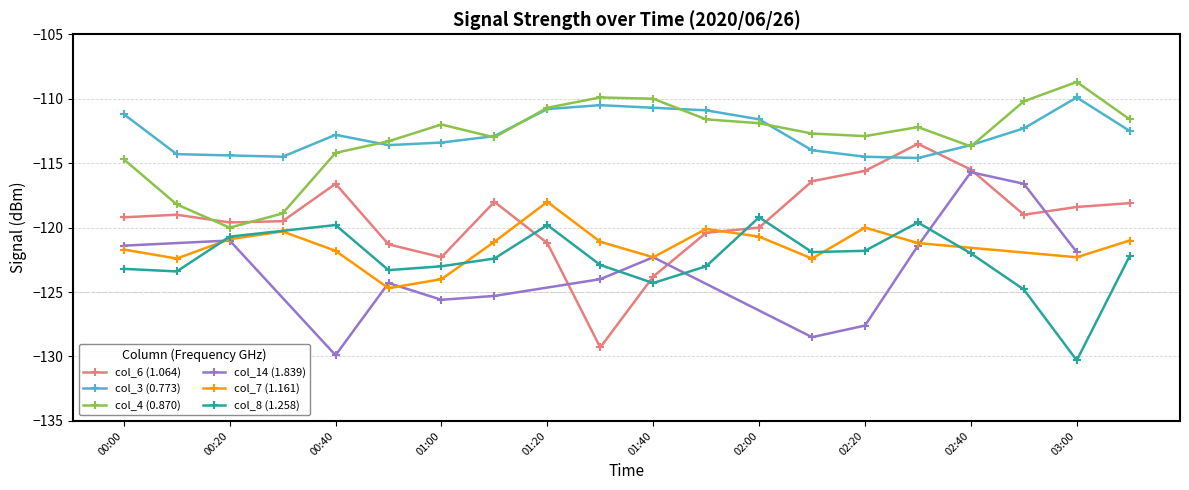

After their last crossing, which series has the higher values: col_6 (1.064) or col_3 (0.773)?

col_3 (0.773)